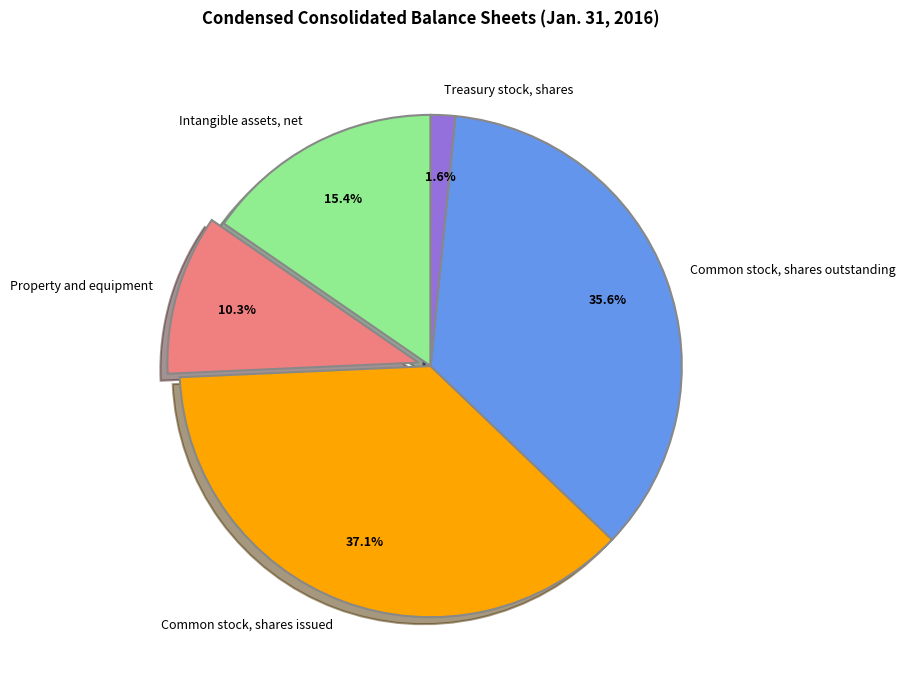

What percentage is the Treasury stock, shares slice, to the nearest percent?

2%